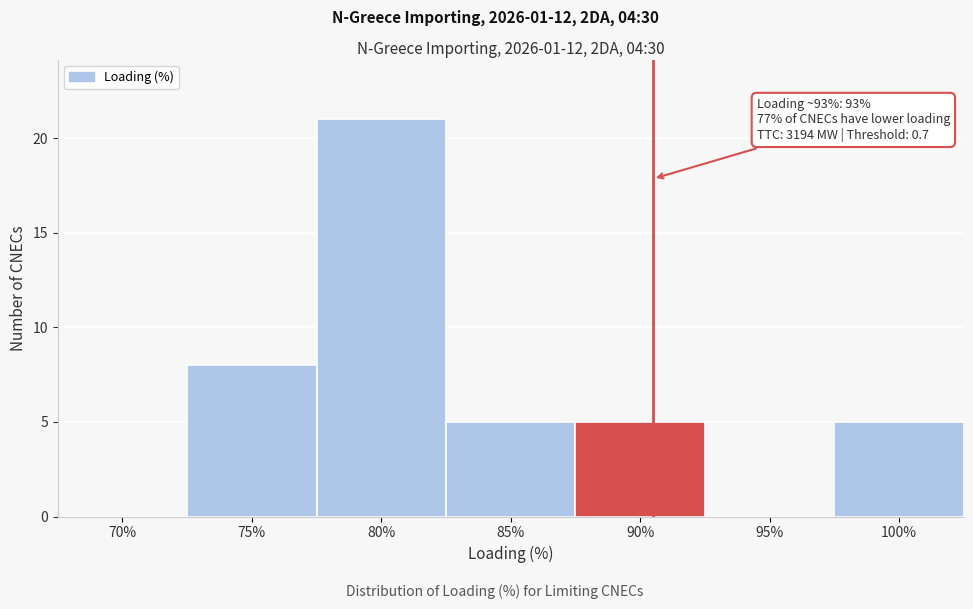

Reading right to left, what are all the values shown in this chart?

100%=5	95%=0	90%=5	85%=5	80%=21	75%=8	70%=0